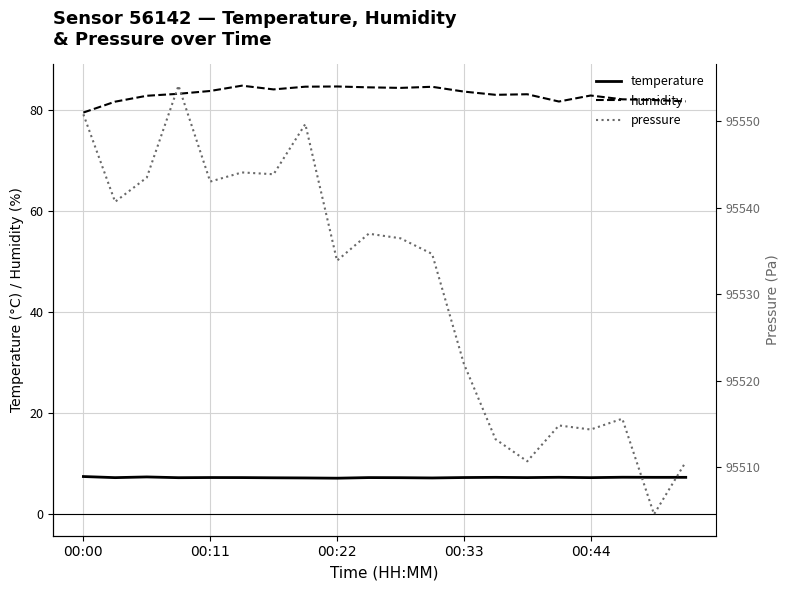

True or false: pressure has a value of 139438.5 at 6.

False